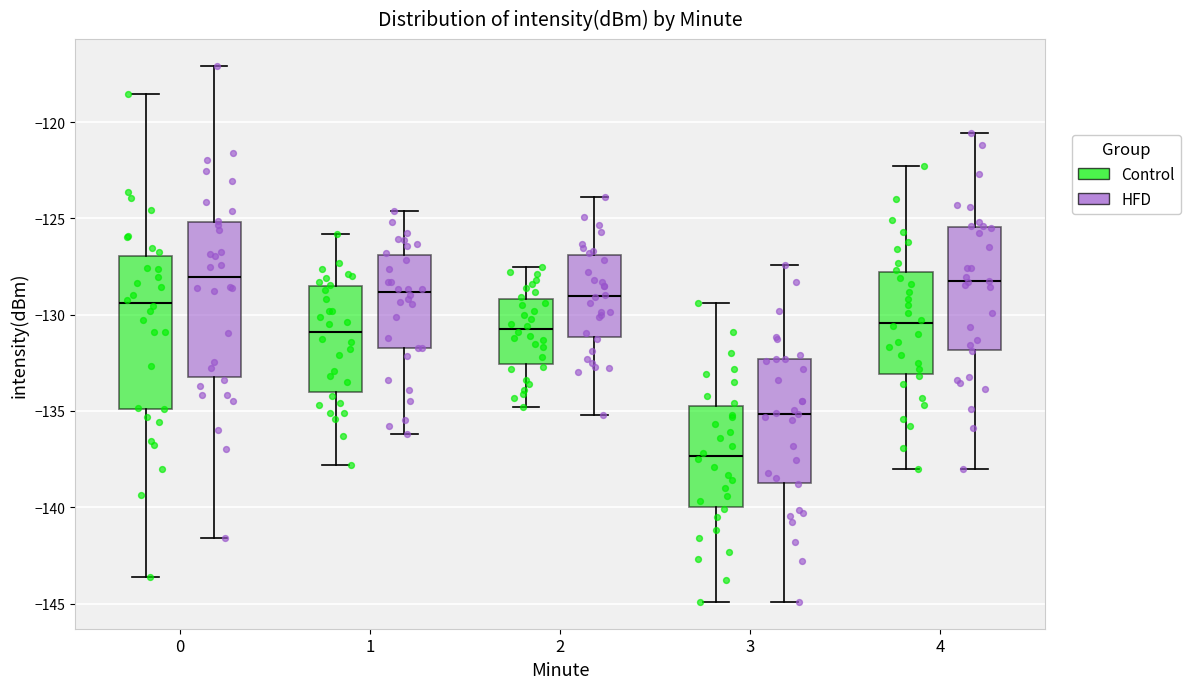

Reading left to right, transcribe this box plot: for each box, give where its median line is, the range the box spans, and where its two whiskers end, as read against the y-axis. The values are not printed on the chart, so give them approximately, as read against the axis.

0 (Control): median -129.5, box -135.0 to -127.0, whiskers -143.5 to -118.5
0 (HFD): median -128.0, box -133.0 to -125.0, whiskers -141.5 to -117.0
1 (Control): median -131.0, box -134.0 to -128.5, whiskers -138.0 to -126.0
1 (HFD): median -129.0, box -131.5 to -127.0, whiskers -136.0 to -124.5
2 (Control): median -130.5, box -132.5 to -129.0, whiskers -135.0 to -127.5
2 (HFD): median -129.0, box -131.0 to -127.0, whiskers -135.0 to -124.0
3 (Control): median -137.5, box -140.0 to -134.5, whiskers -145.0 to -129.5
3 (HFD): median -135.0, box -138.5 to -132.5, whiskers -145.0 to -127.5
4 (Control): median -130.5, box -133.0 to -128.0, whiskers -138.0 to -122.5
4 (HFD): median -128.5, box -132.0 to -125.5, whiskers -138.0 to -120.5